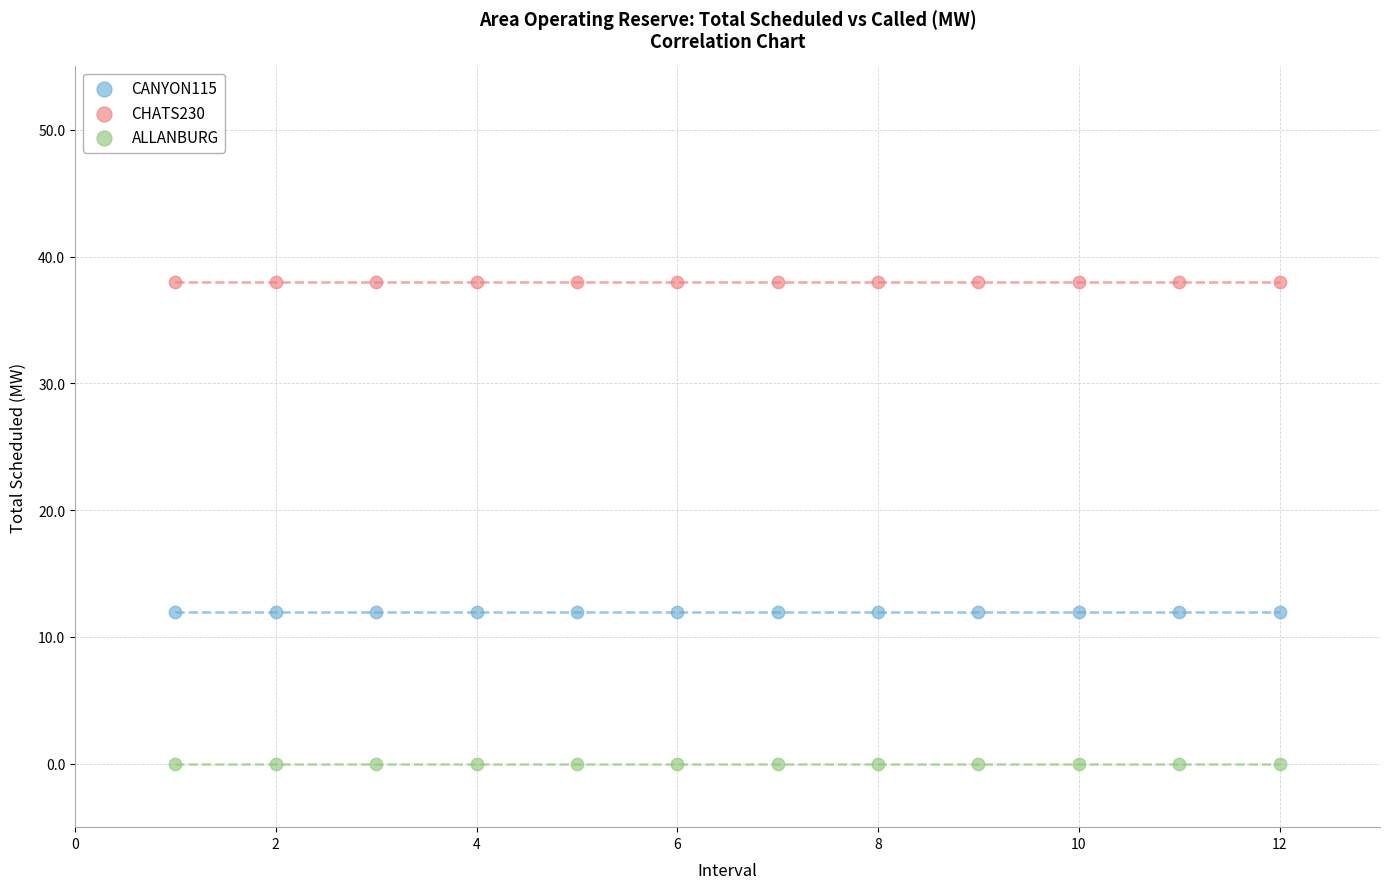

What are all the series names shown in the legend?

CANYON115, CHATS230, ALLANBURG